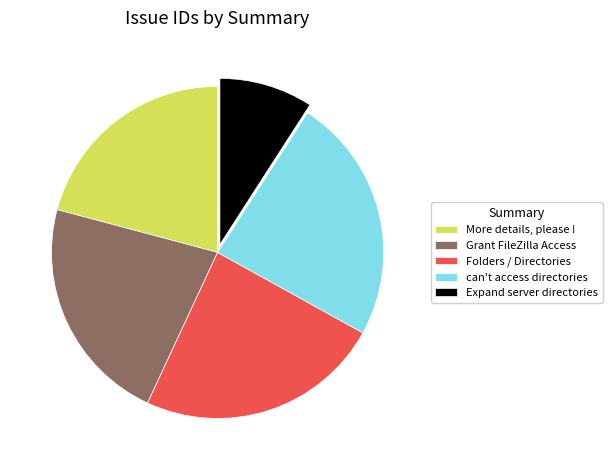

Combined, do Expand server directories and can't access directories account for over 50%?

No